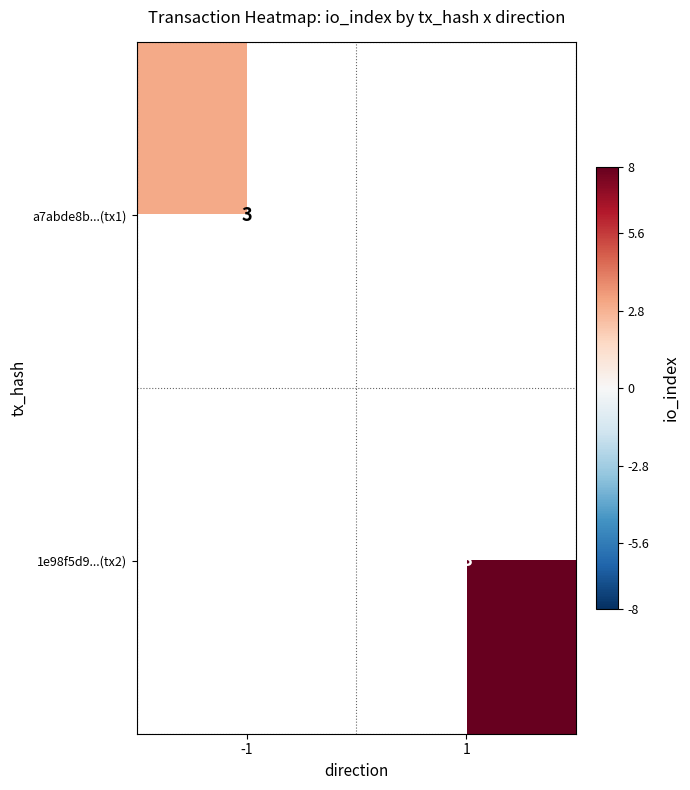

Which category has the lowest value across all series?

-1